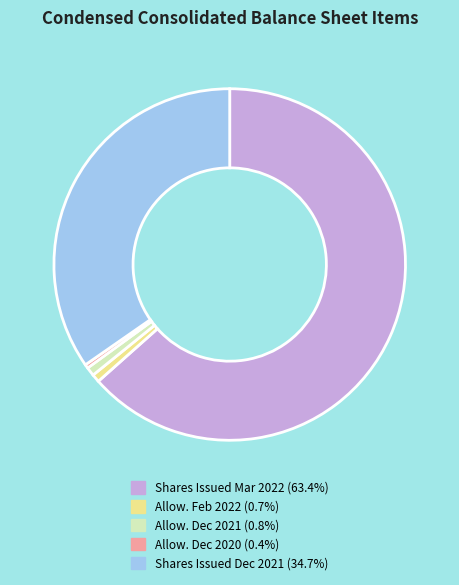

How many slices are in this pie chart?

5